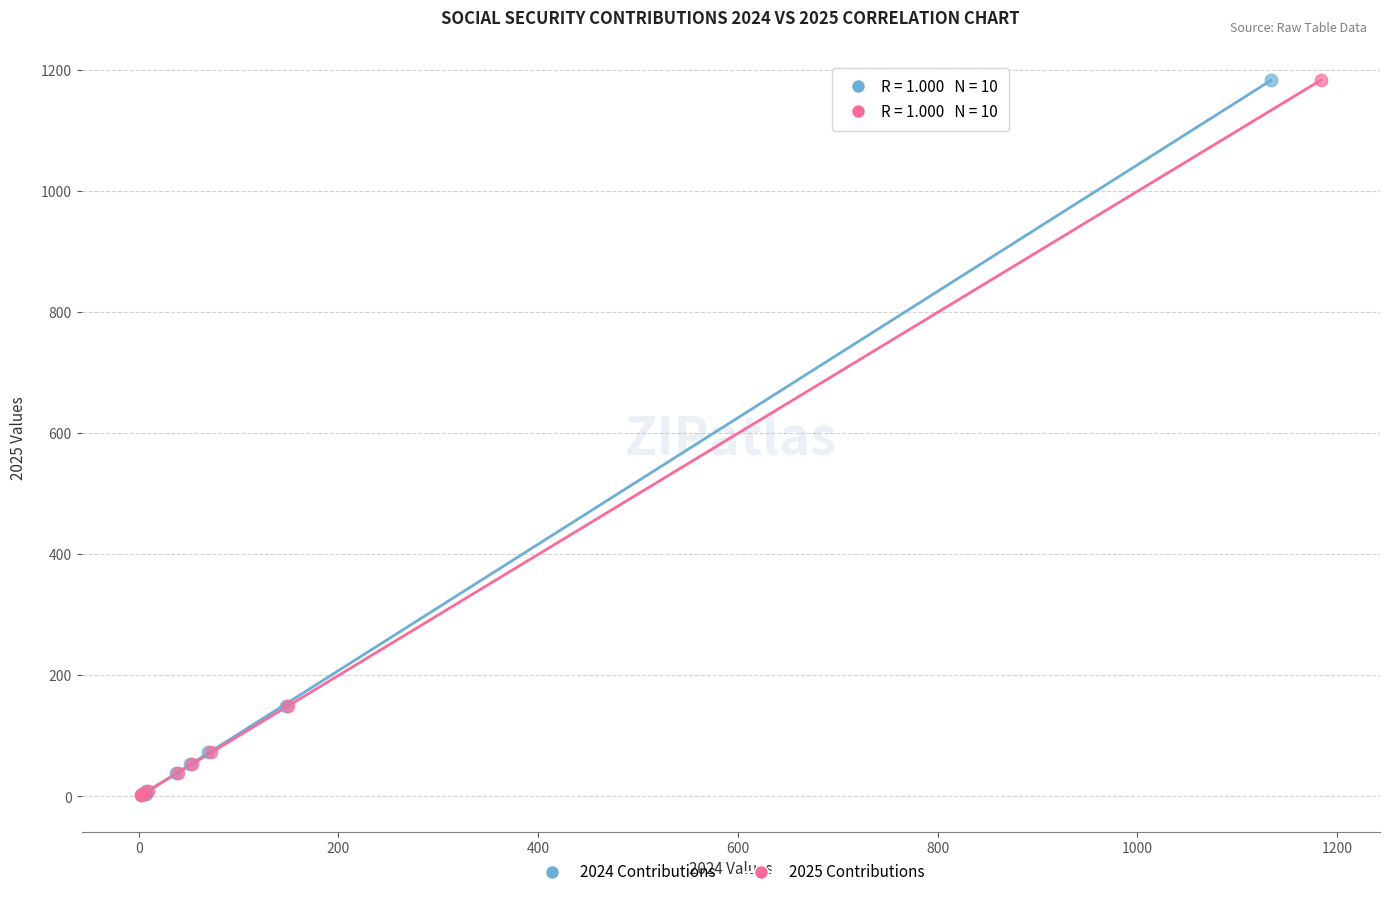

What are all the series names shown in the legend?

2024 Contributions, 2025 Contributions